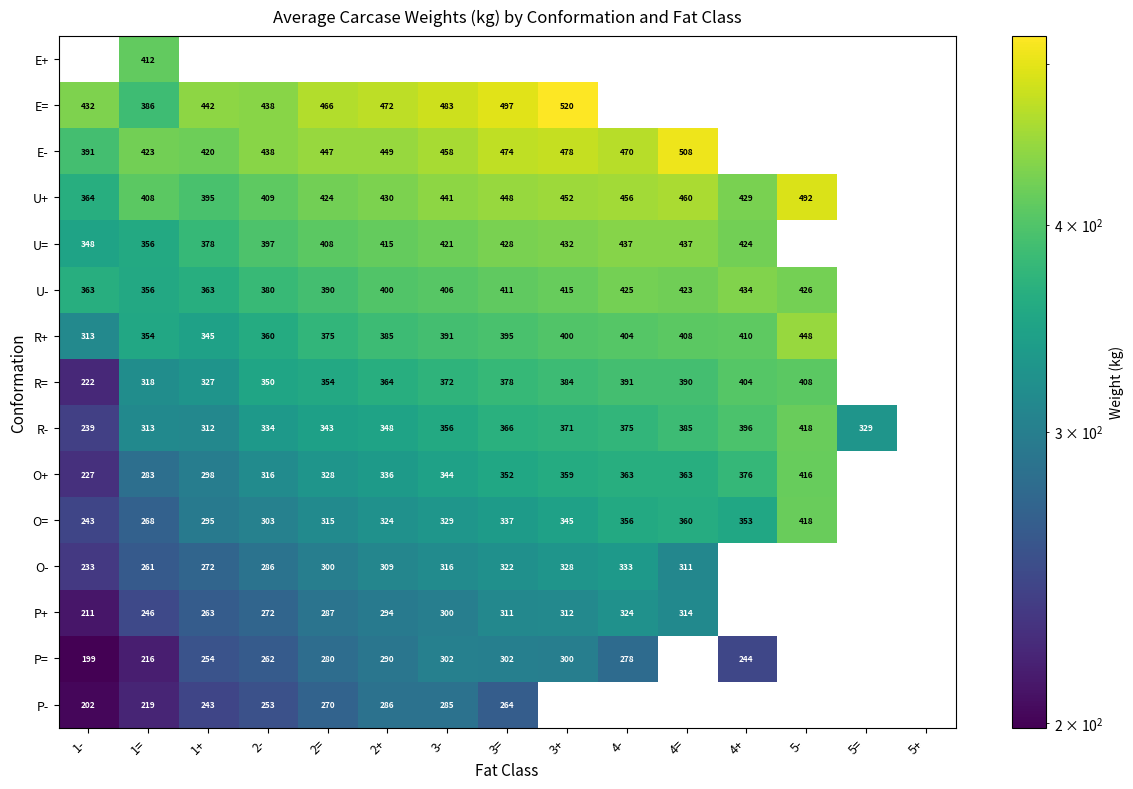

What is the difference between the R- values at 4+ and 1+?

84.0